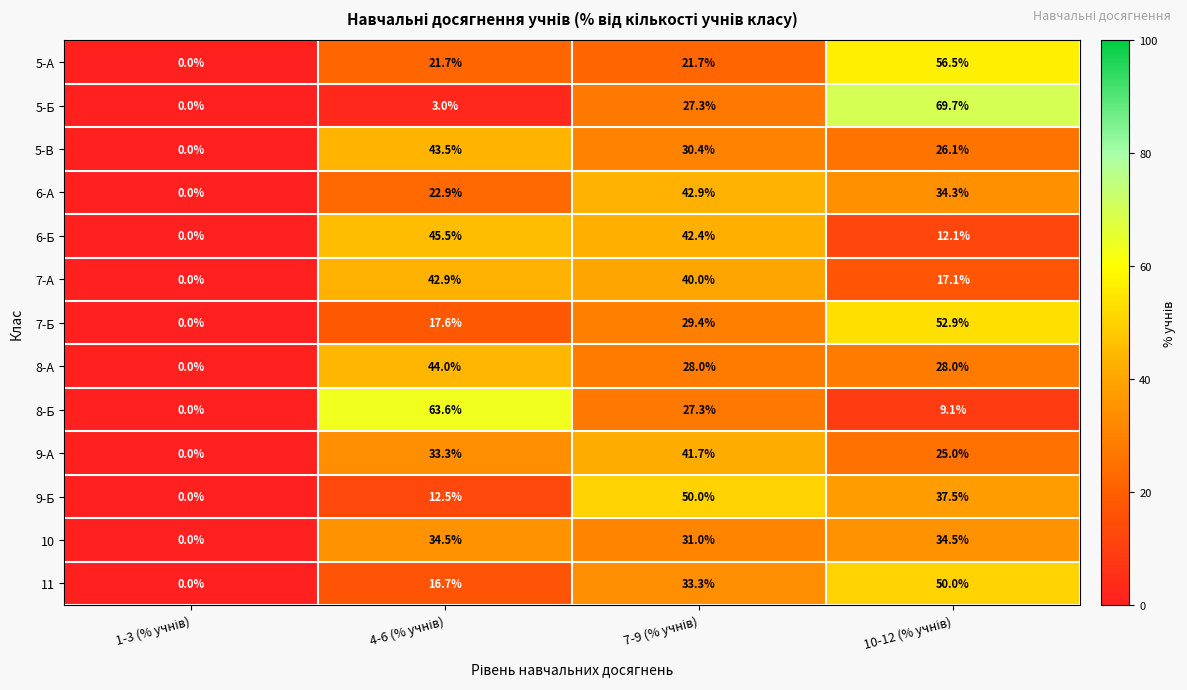

Which series has the largest total across all categories?

6-А